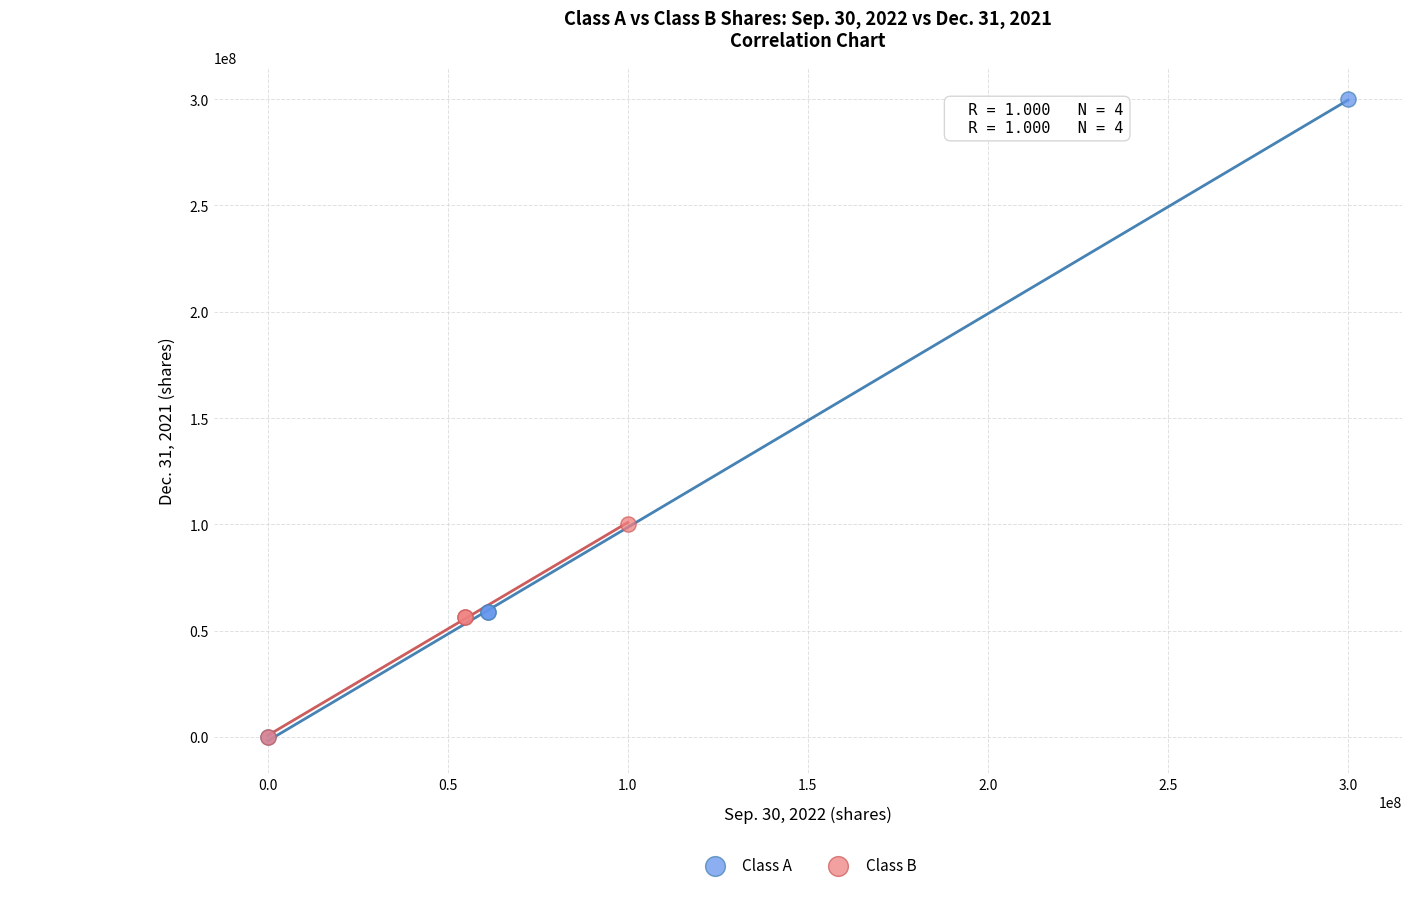

Which series contains the highest Y value?

Class A